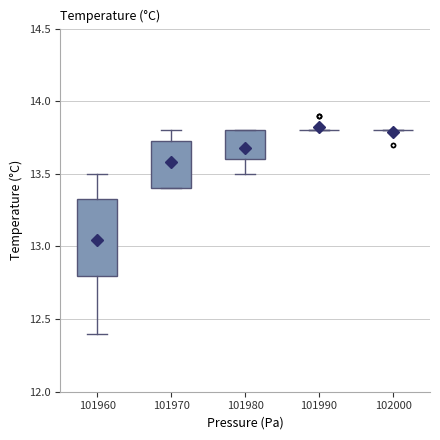

Reading left to right, read every box against the y-axis: the position of its median line, the range the box covers, and the ends of its whiskers. The values are not printed on the chart, so give them approximately, as read against the axis.

101960: median 13.05, box 12.80 to 13.35, whiskers 12.40 to 13.50
101970: median 13.55, box 13.40 to 13.75, whiskers 13.40 to 13.80
101980: median 13.70, box 13.60 to 13.80, whiskers 13.50 to 13.80
101990: box collapsed to a line at 13.80, whiskers 13.80 to 13.80
102000: box collapsed to a line at 13.80, whiskers 13.80 to 13.80